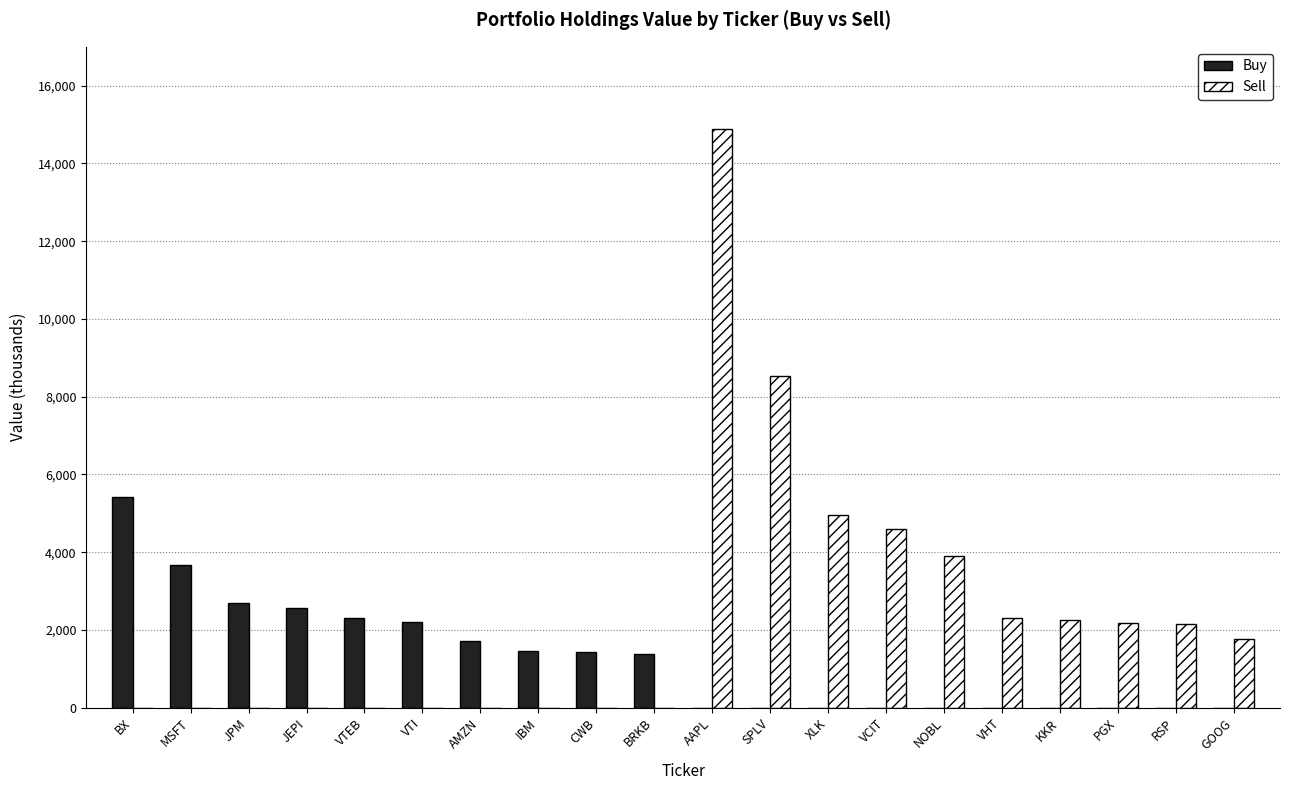

Where is Sell nearest to the value 7448?

SPLV